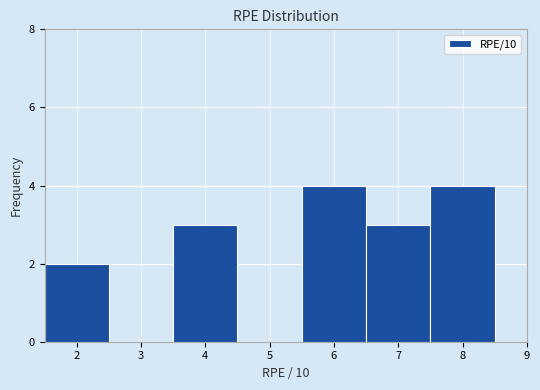

Reading left to right, transcribe this chart: for each bar, give the range it covers on the x-axis and its height. The values are not printed on the chart, so give them approximately, as read against the axis.

1.5 to 2.5: 2
2.5 to 3.5: 0
3.5 to 4.5: 3
4.5 to 5.5: 0
5.5 to 6.5: 4
6.5 to 7.5: 3
7.5 to 8.5: 4